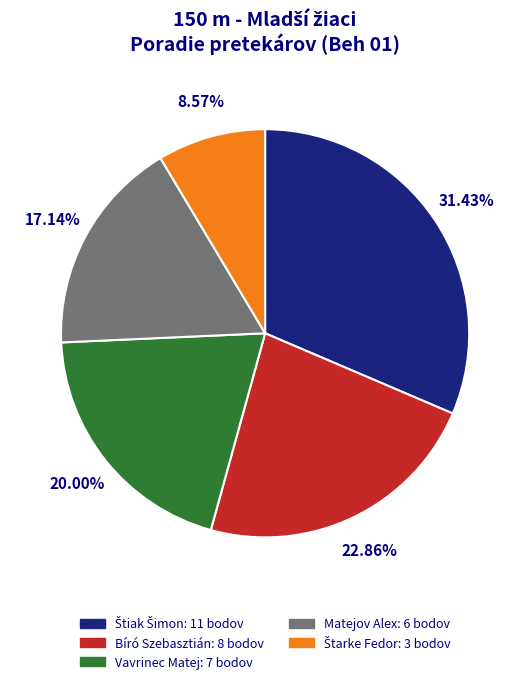

To the nearest percent, what is the difference between the Vavrinec Matej and Matejov Alex slice percentages?

3%